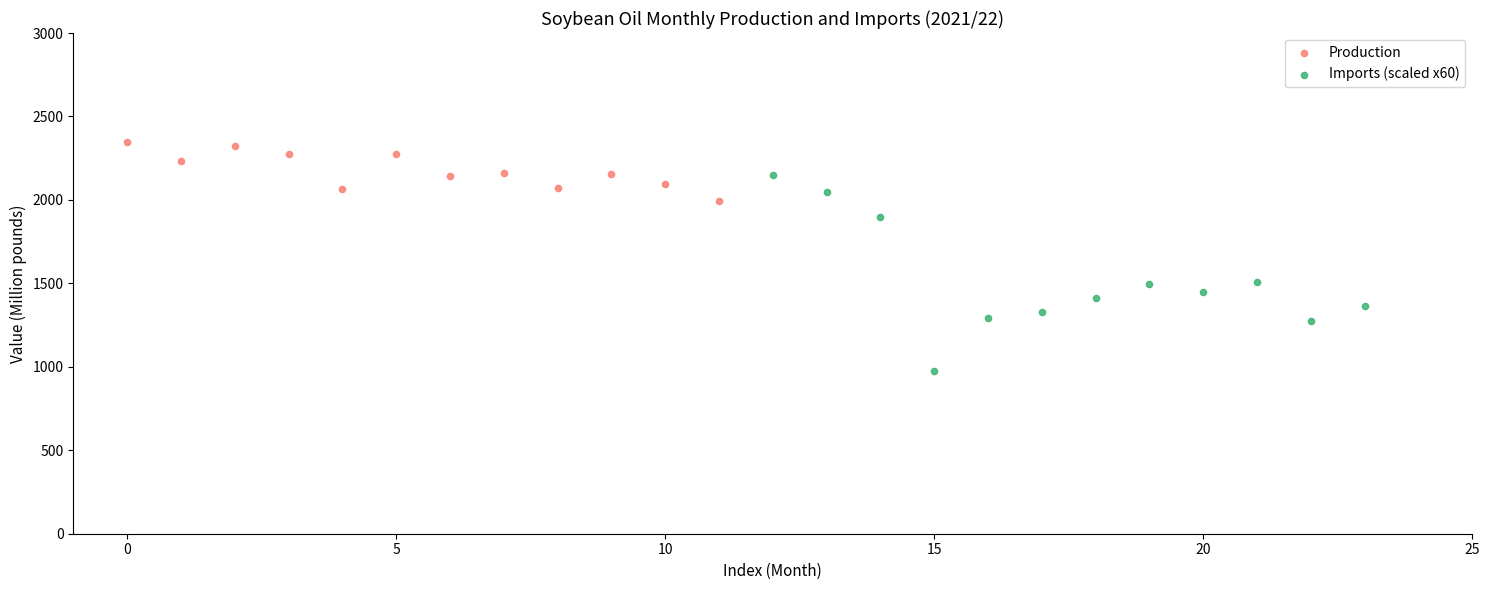

What are all the series names shown in the legend?

Production, Imports (scaled x60)